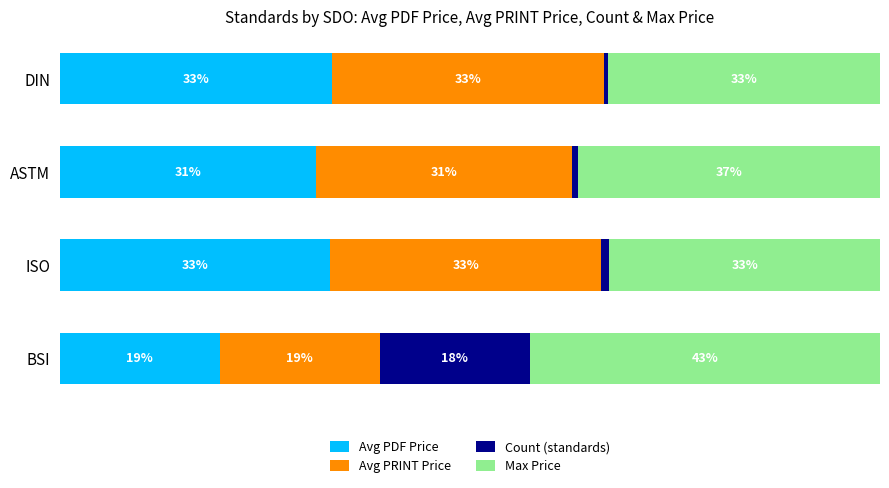

Which series has the widest spread of values?

Count (standards)